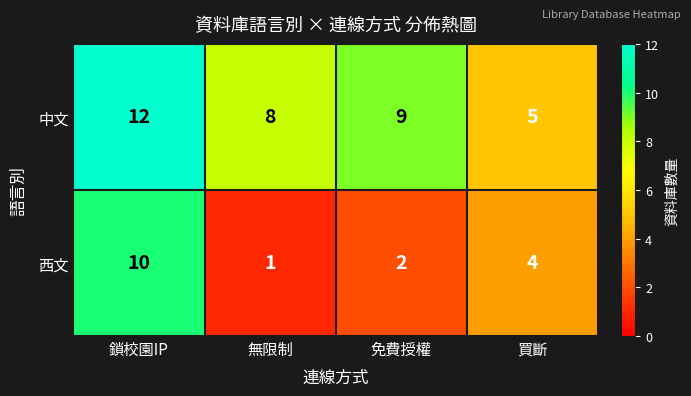

Which series has the widest spread of values?

西文